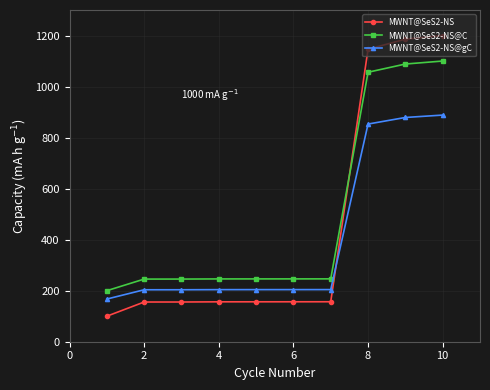

True or false: MWNT@SeS2-NS and MWNT@SeS2-NS@C cross at least once.

True